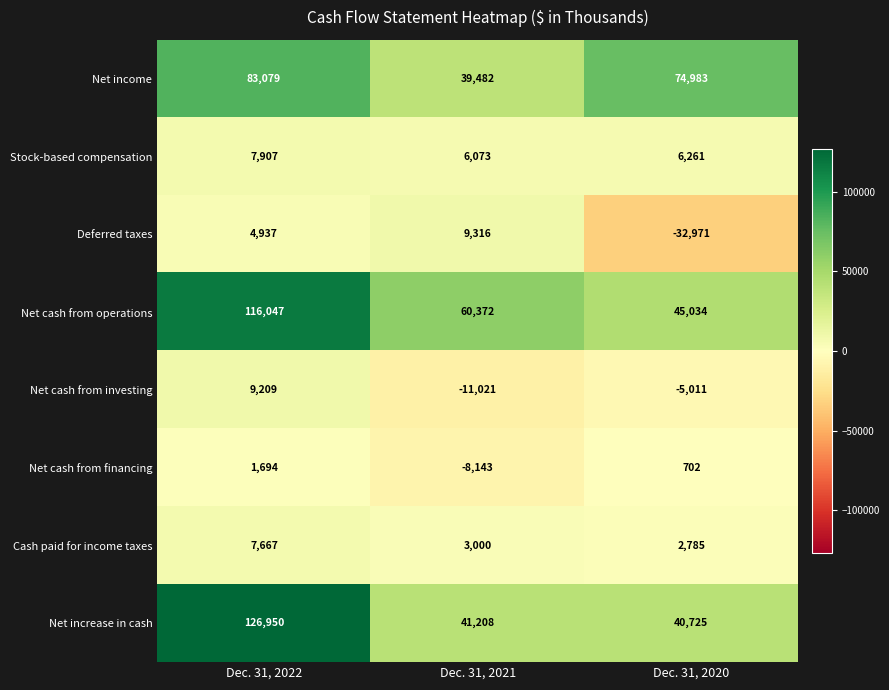

At Dec. 31, 2020, list the series in order from largest to smallest.

Net income, Net cash from operations, Net increase in cash, Stock-based compensation, Cash paid for income taxes, Net cash from financing, Net cash from investing, Deferred taxes